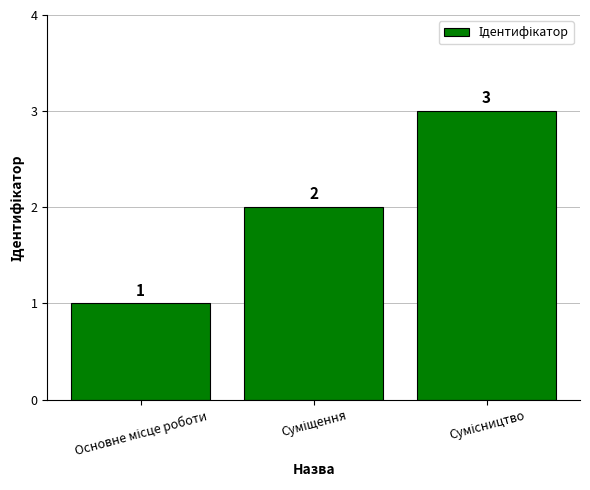

What is the greatest value displayed?

3